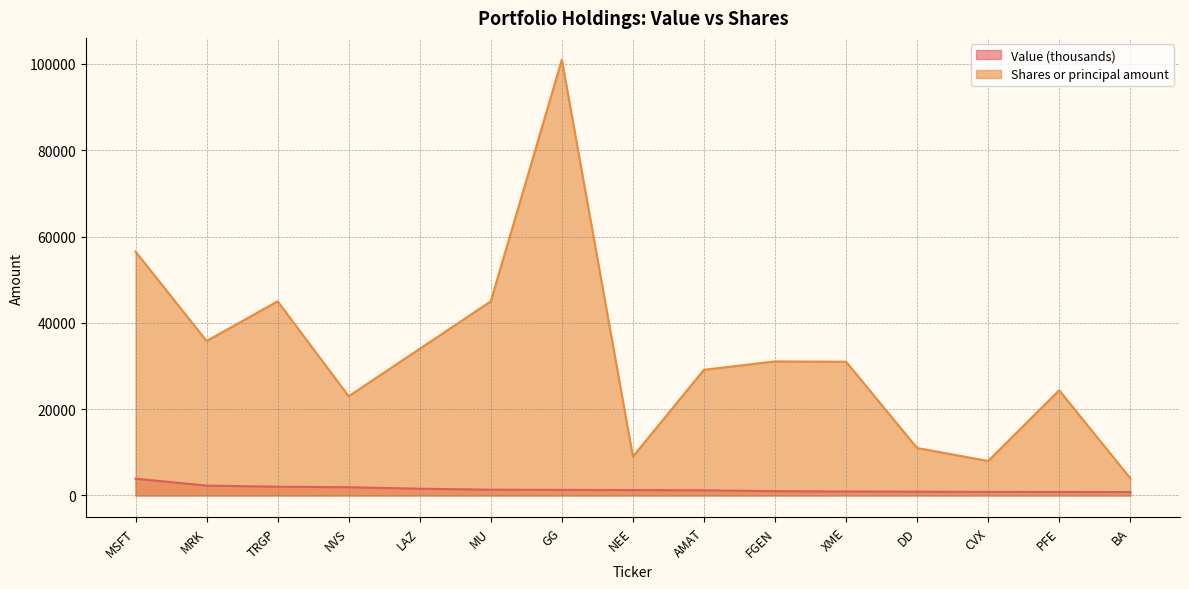

At which label is Shares or principal amount closest to 52500?

MSFT